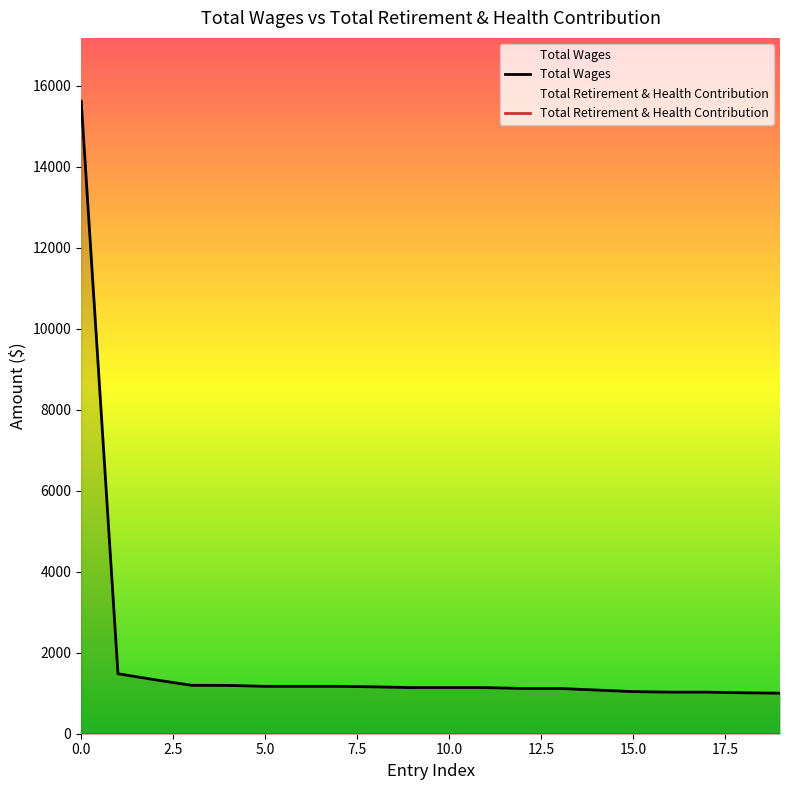

Rank the categories by value from highest to lowest.

15620, 1482, 1333, 1196, 1193, 1170, 1170, 1170, 1157, 1138, 1138, 1138, 1118, 1118, 1079, 1040, 1027, 1027, 1011, 1001